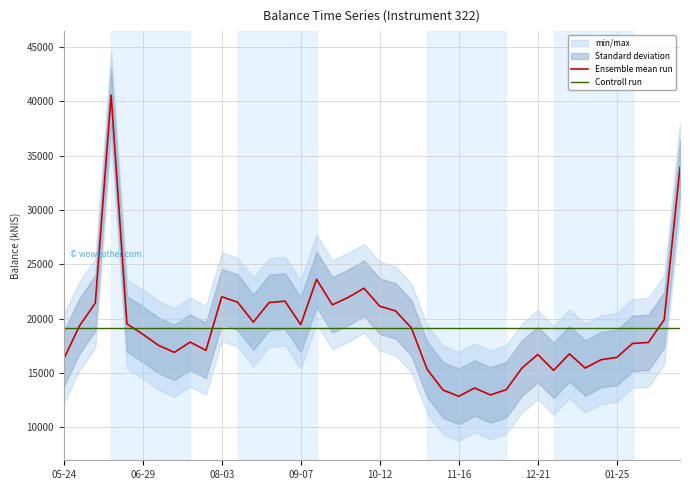

Is the value of Controll run at 36 greater than the value of Ensemble mean run at 24?

Yes